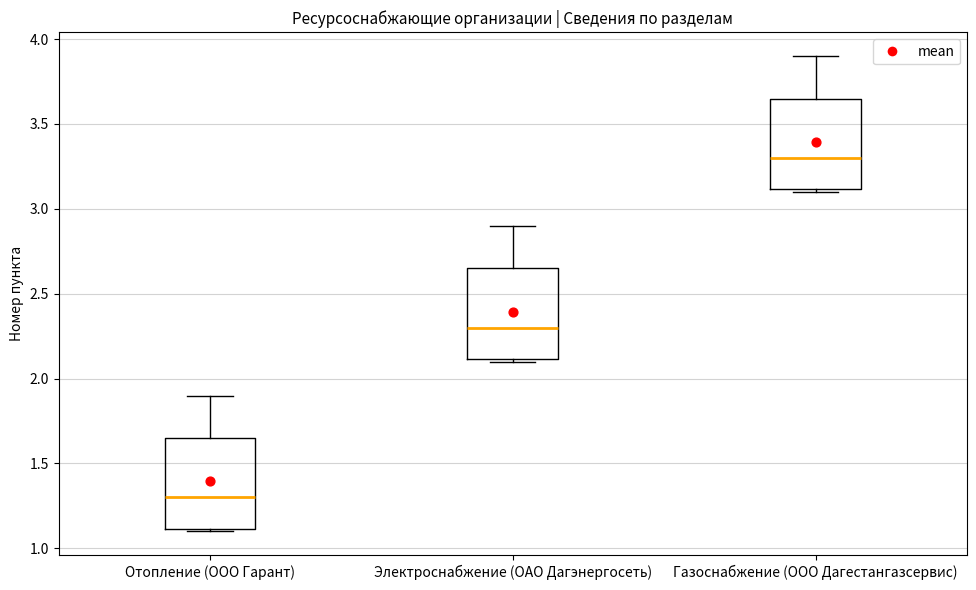

Reading left to right, read every box against the y-axis: the position of its median line, the range the box covers, and the ends of its whiskers. The values are not printed on the chart, so give them approximately, as read against the axis.

Отопление (ООО Гарант): median 1.30, box 1.10 to 1.65, whiskers 1.10 (just below the box's lower edge) to 1.90
Электроснабжение (ОАО Дагэнергосеть): median 2.30, box 2.10 to 2.65, whiskers 2.10 (just below the box's lower edge) to 2.90
Газоснабжение (ООО Дагестангазсервис): median 3.30, box 3.10 to 3.65, whiskers 3.10 (just below the box's lower edge) to 3.90